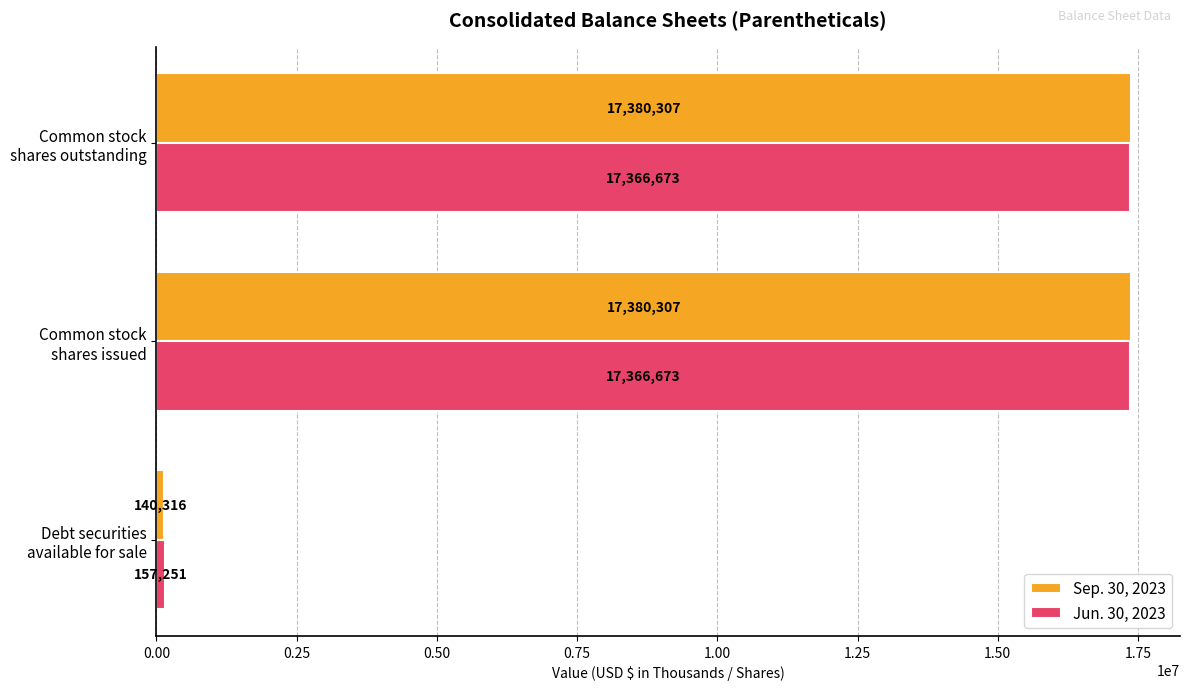

What is the difference between the maximum and minimum values in the Sep. 30, 2023 series?

17239991